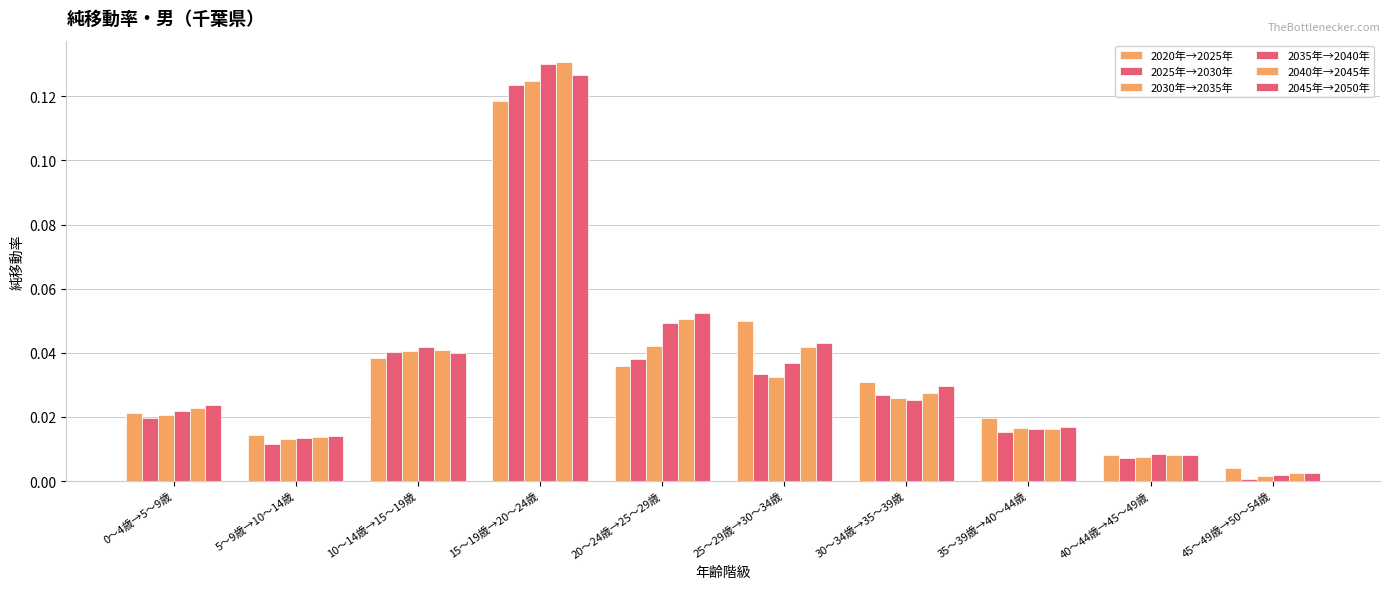

List the labels in order of 2025年→2030年 value, smallest first.

45～49歳→50～54歳, 40～44歳→45～49歳, 5～9歳→10～14歳, 35～39歳→40～44歳, 0～4歳→5～9歳, 30～34歳→35～39歳, 25～29歳→30～34歳, 20～24歳→25～29歳, 10～14歳→15～19歳, 15～19歳→20～24歳